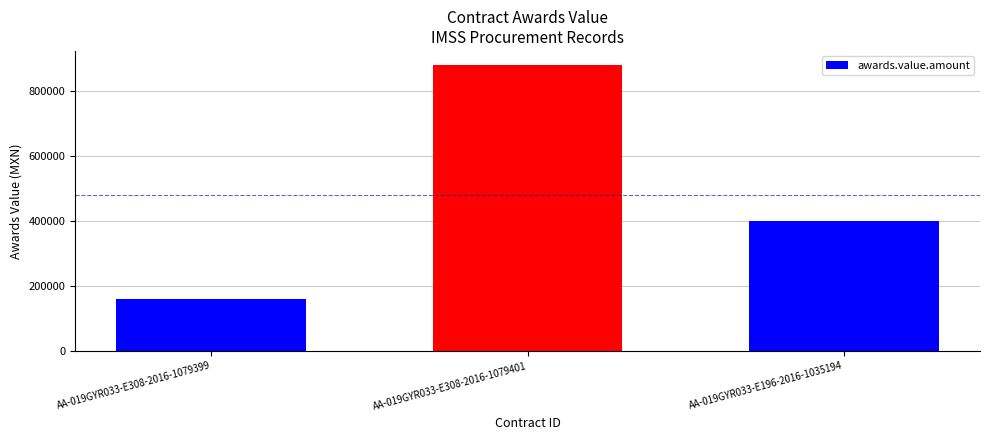

Count the values in the range 160726 to 879510.

3